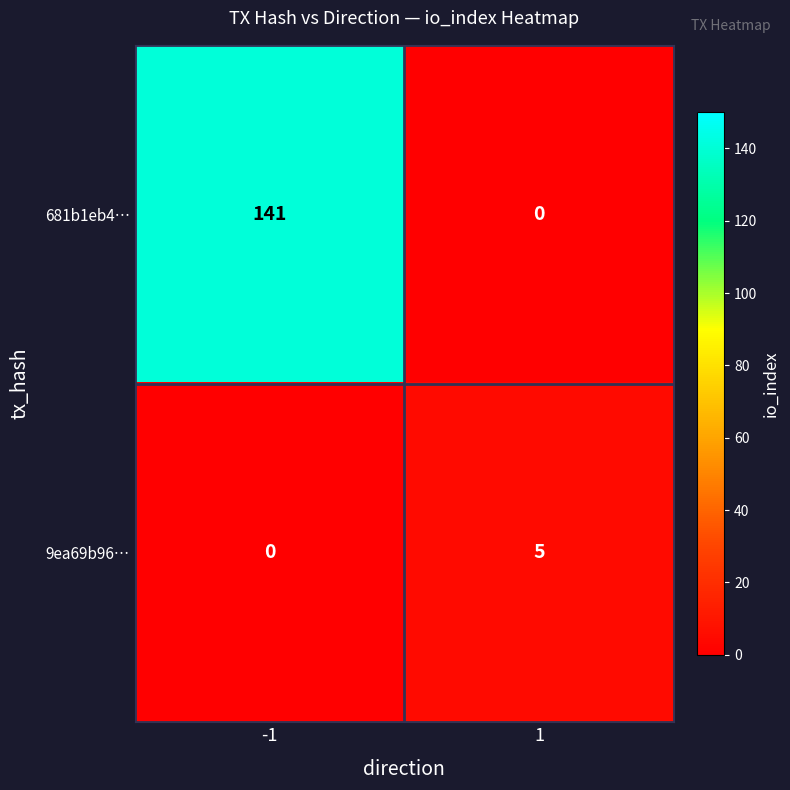

What value does the 681b1eb4… series have at -1?

141